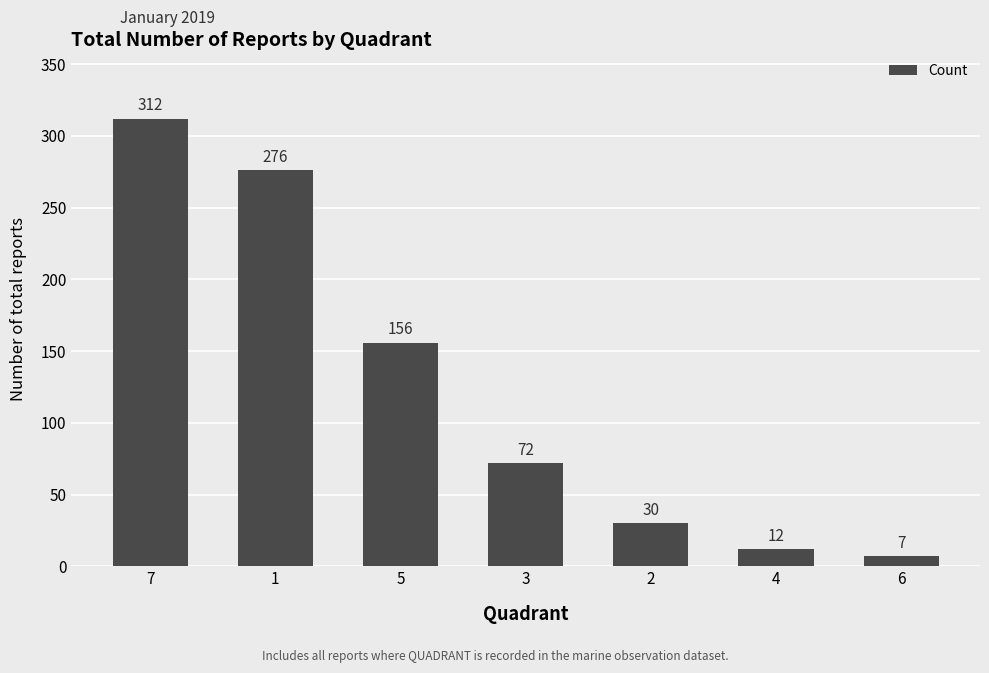

What is the value of the 7th bar from the left?

7